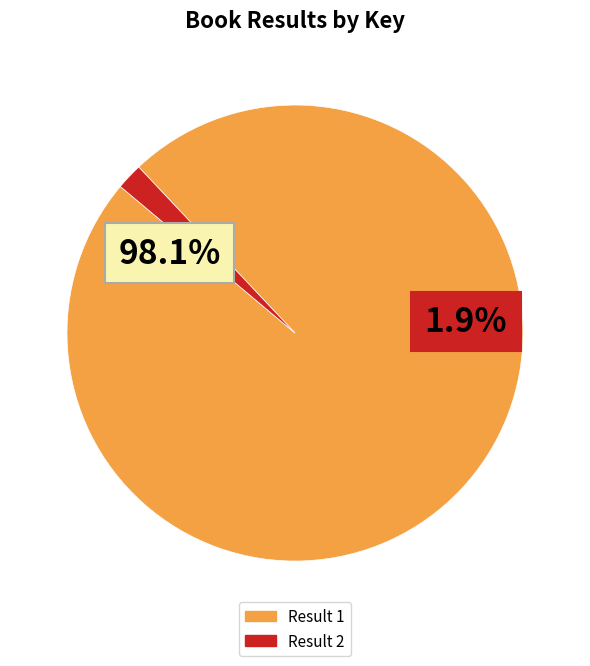

What is the change in value from Result 1 to Result 2?

-77881664